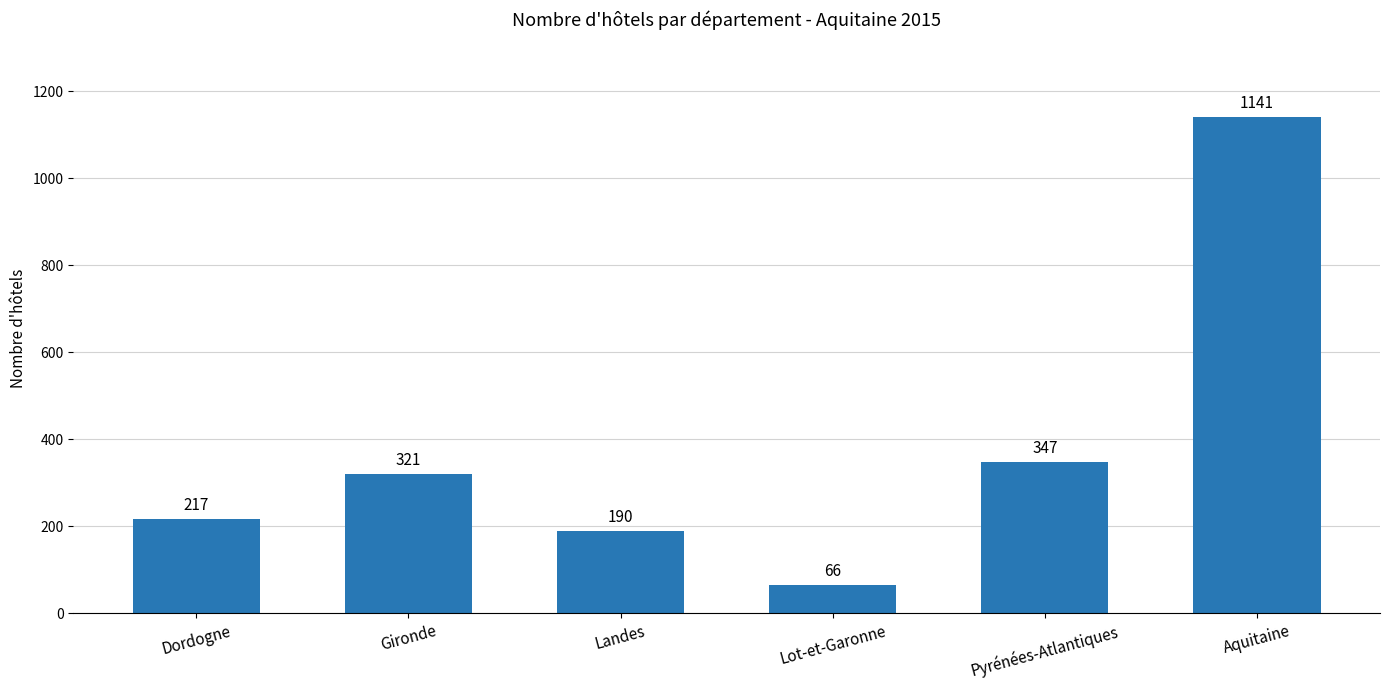

What is the ratio of the value at Pyrénées-Atlantiques to the value at Lot-et-Garonne?

5.3